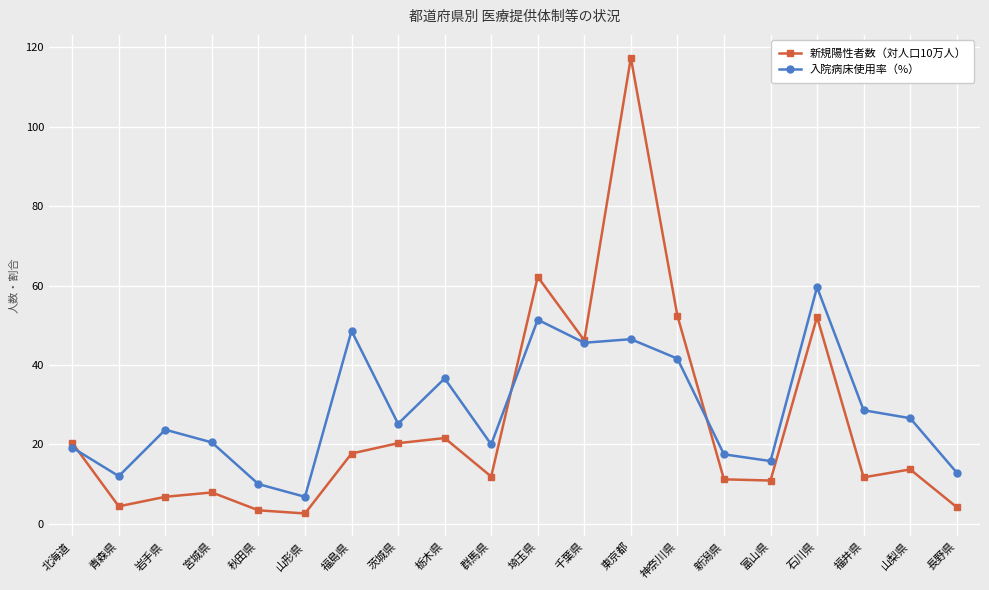

How many values in the 新規陽性者数（対人口10万人） series are below 13?

10